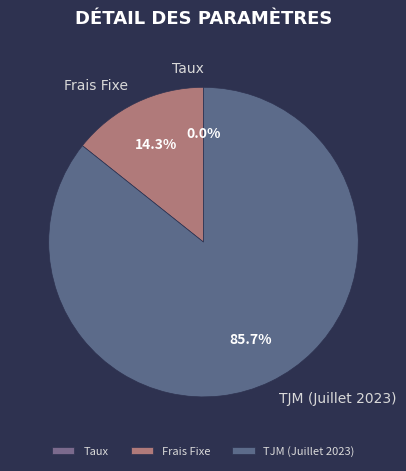

Combined, do TJM (Juillet 2023) and Frais Fixe account for over 50%?

Yes